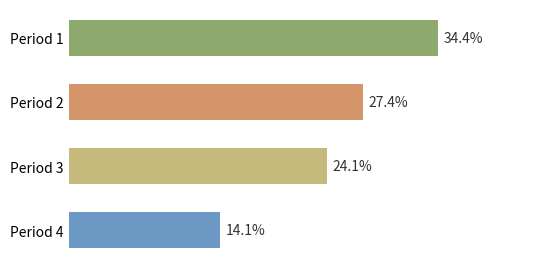

At which label is the value closest to 24?

Period 3